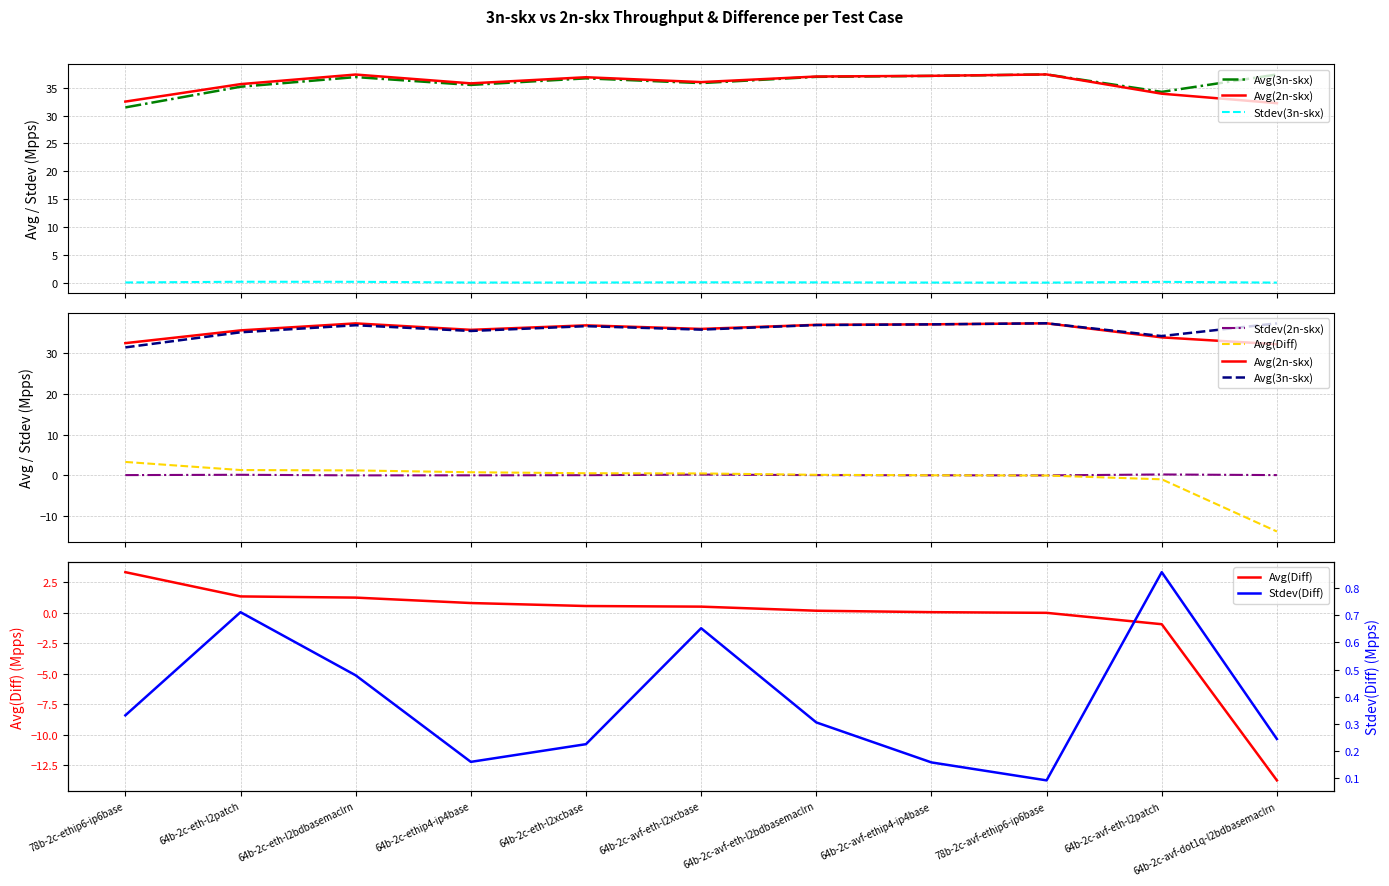

True or false: Stdev(2n-skx) and Avg(3n-skx) cross at least once.

False